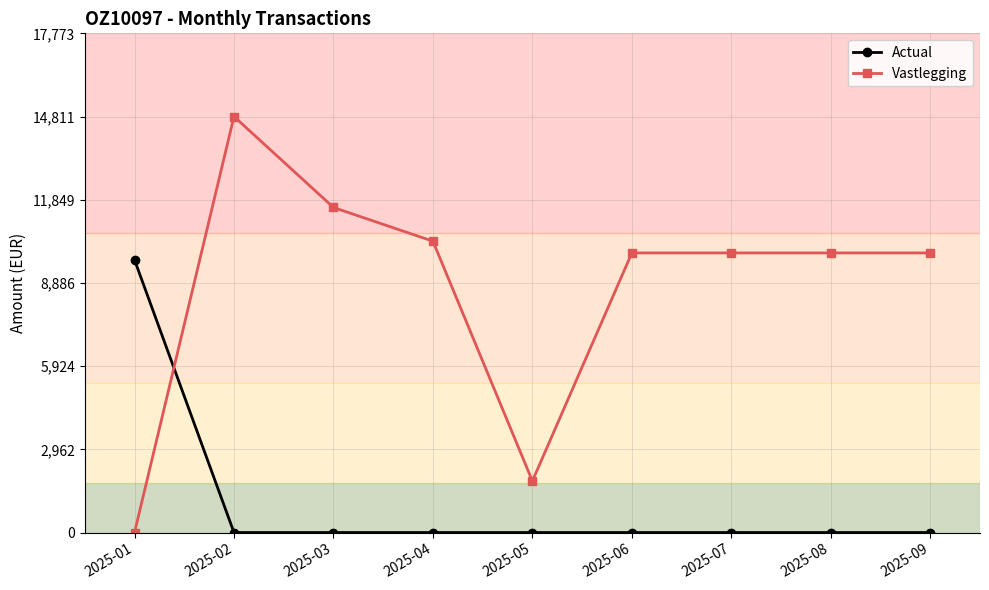

What is the sum of all Actual values?

9707.5